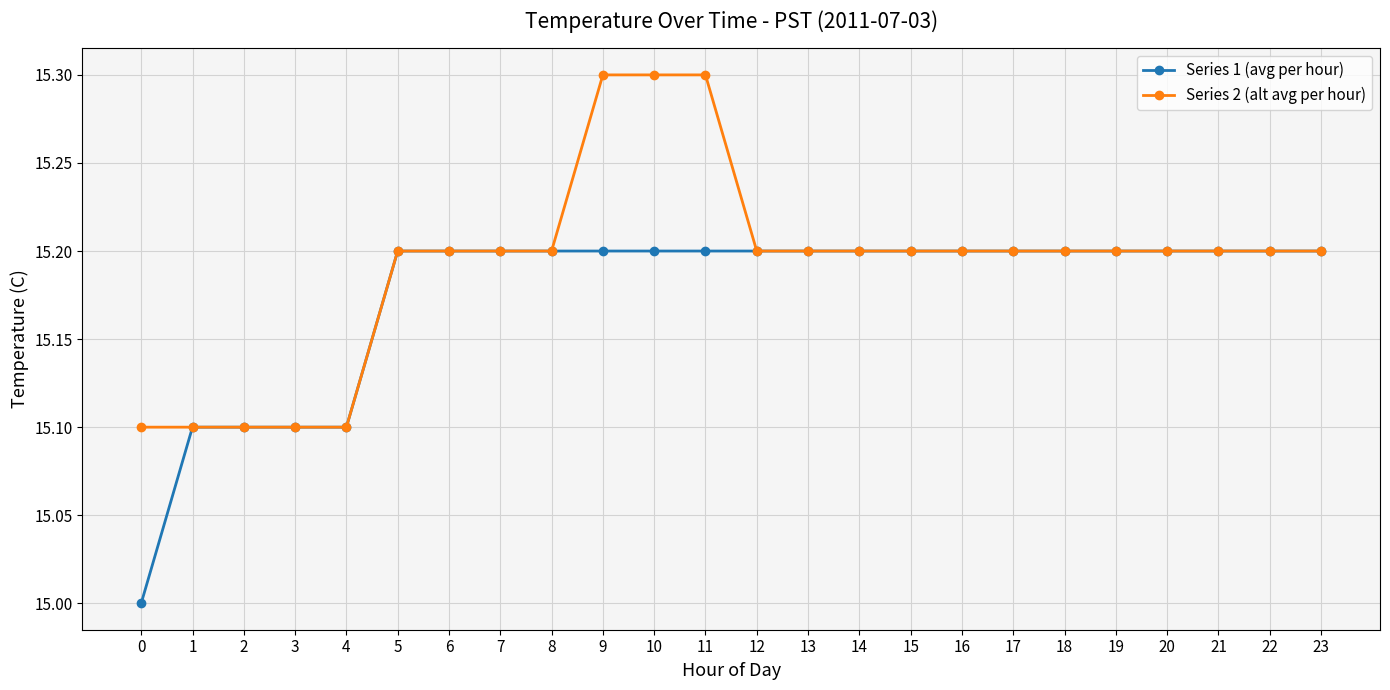

Is it true that Series 1 (avg per hour) equals 25.6 at 16?

False